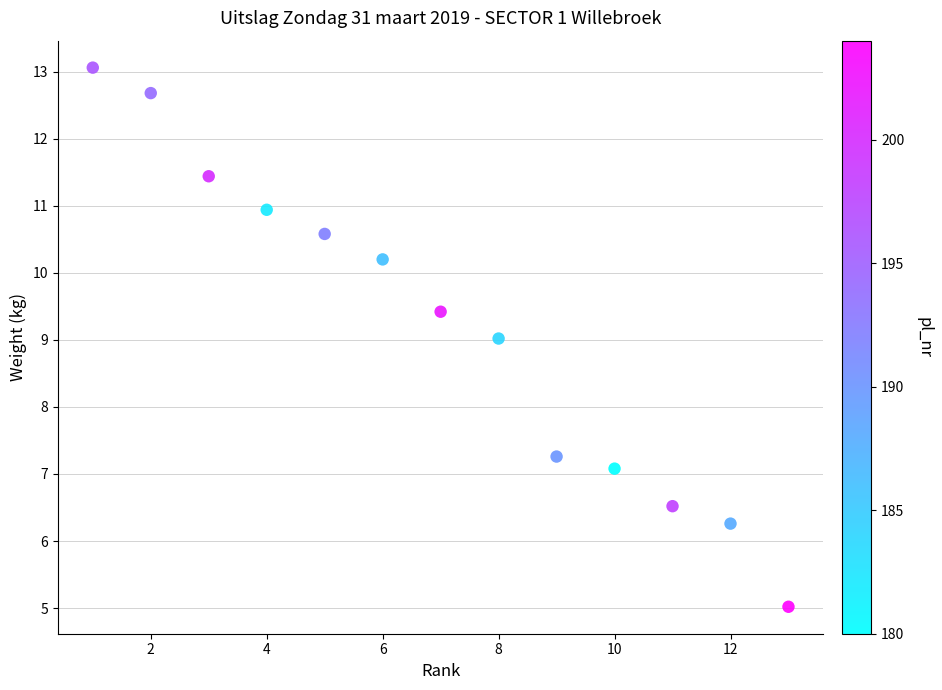

What is the range of Y values (max minus min)?

8.0